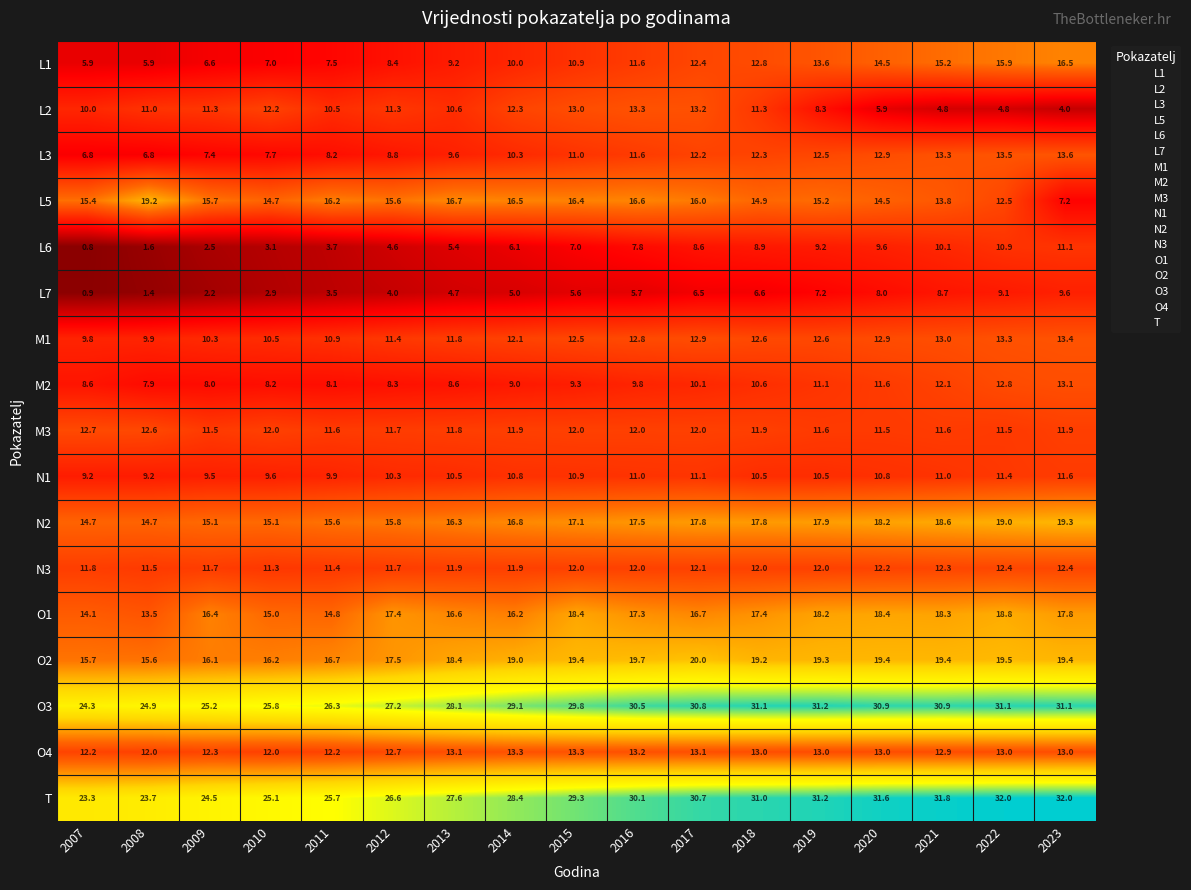

Is it true that O2 equals 19.3 at 2019?

True